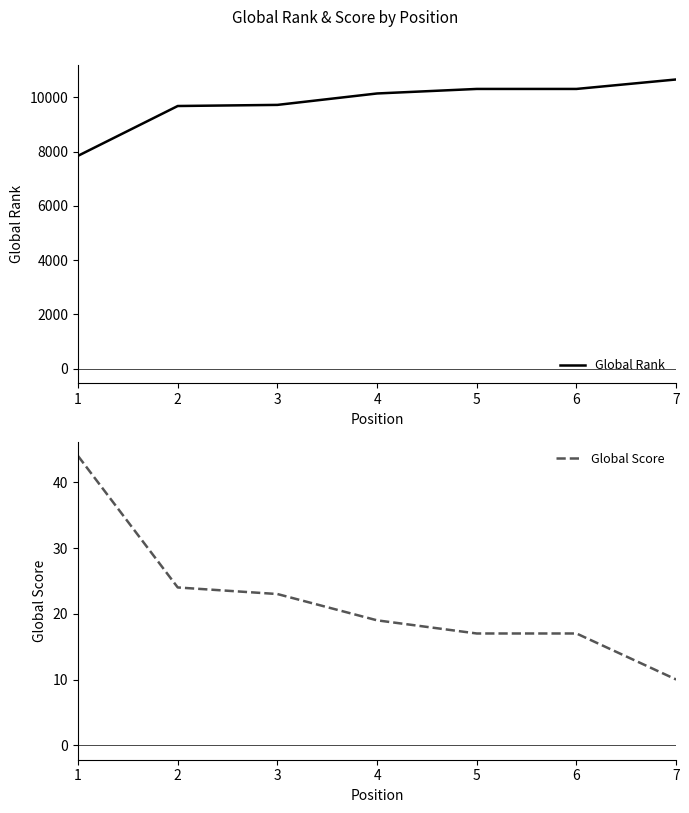

True or false: Global Rank has a value of 17931 at 4.

False